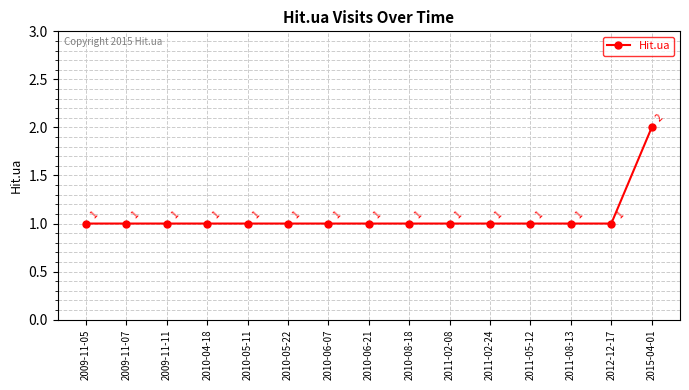

Count the values in the range 1 to 2.

15